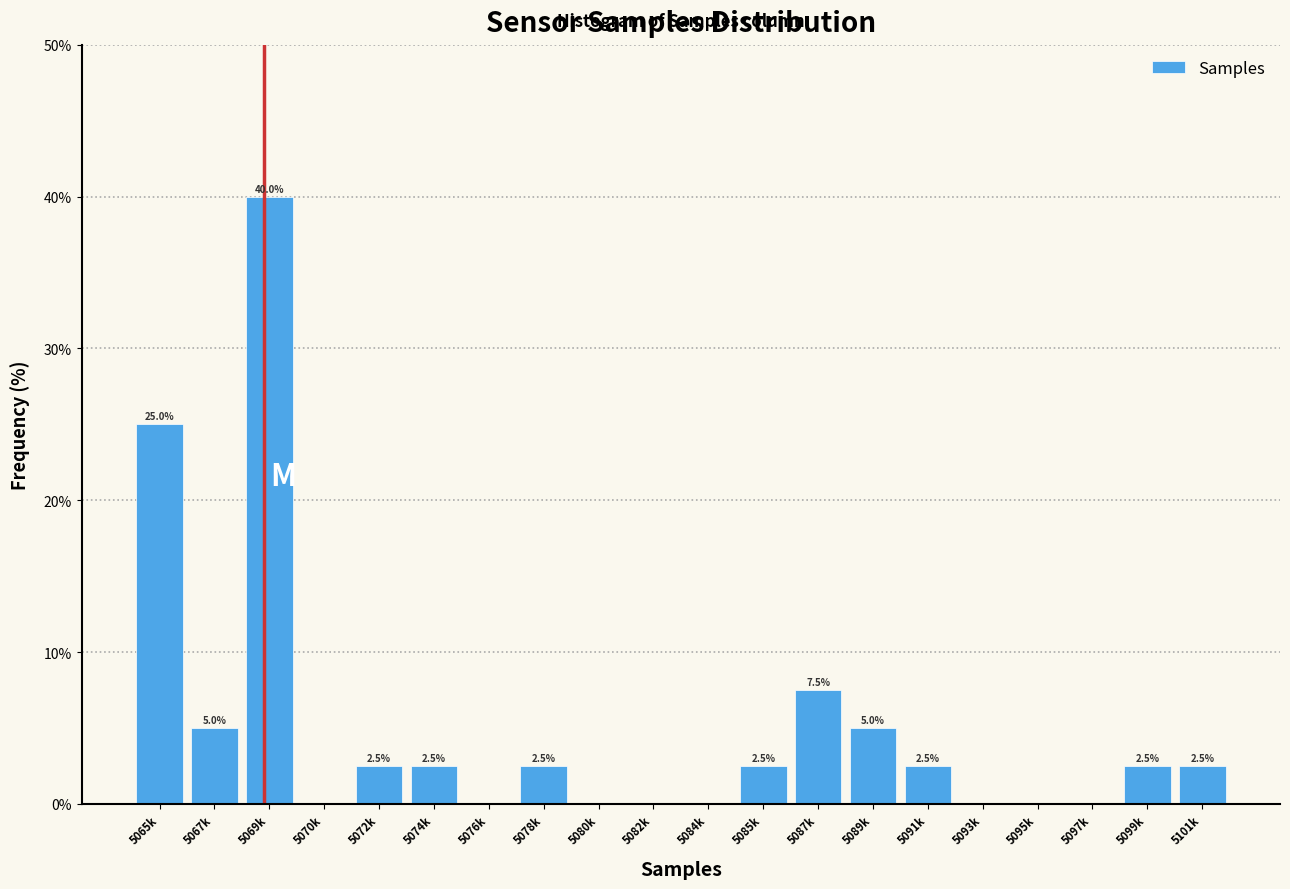

Reading left to right, extract all data points from this chart.

5065k=25.0	5067k=5.0	5069k=40.0	5070k=0.0	5072k=2.5	5074k=2.5	5076k=0.0	5078k=2.5	5080k=0.0	5082k=0.0	5084k=0.0	5085k=2.5	5087k=7.5	5089k=5.0	5091k=2.5	5093k=0.0	5095k=0.0	5097k=0.0	5099k=2.5	5101k=2.5